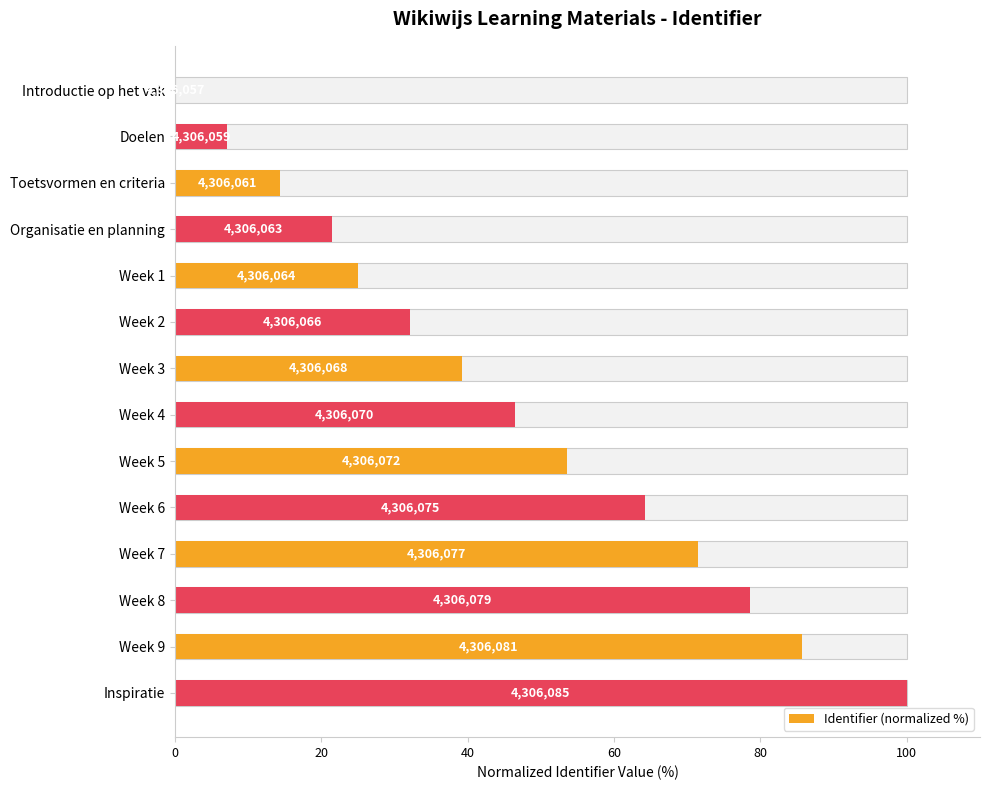

How many data points are above 46?

7